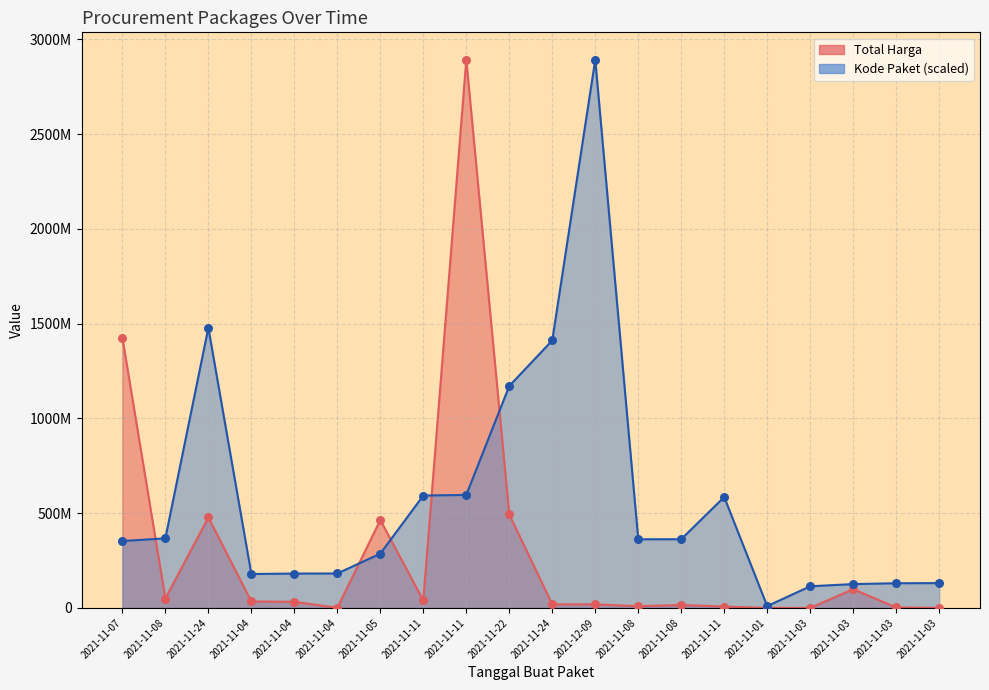

At which category is the sum across all series the highest?

2021-11-11